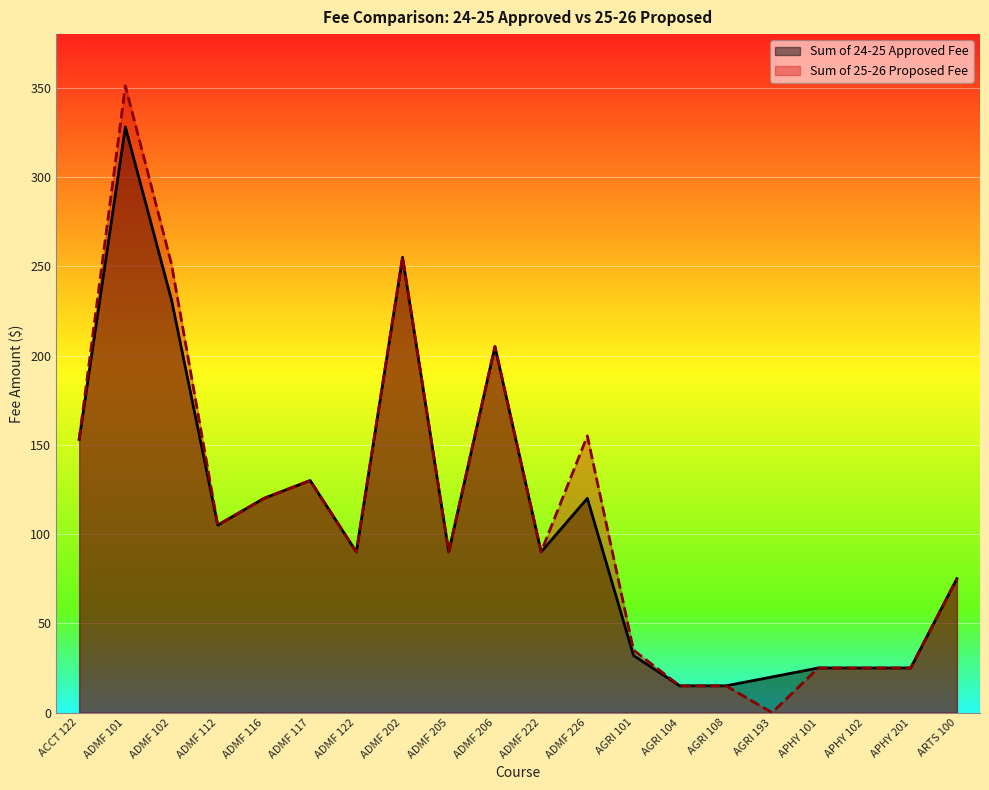

How many interior local peaks does the Sum of 25-26 Proposed Fee series have?

5